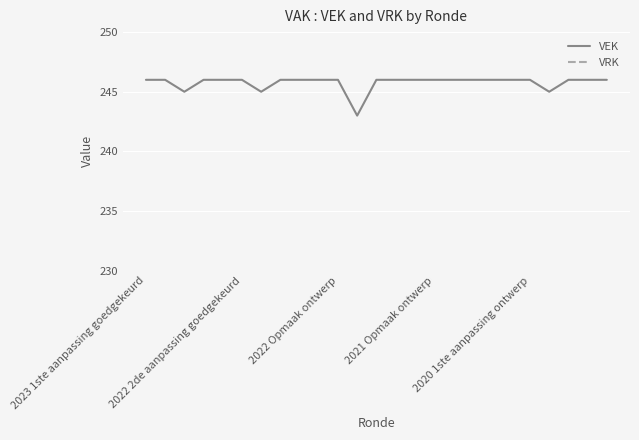

Which category has the highest value in the VEK series?

2023 1ste aanpassing goedgekeurd